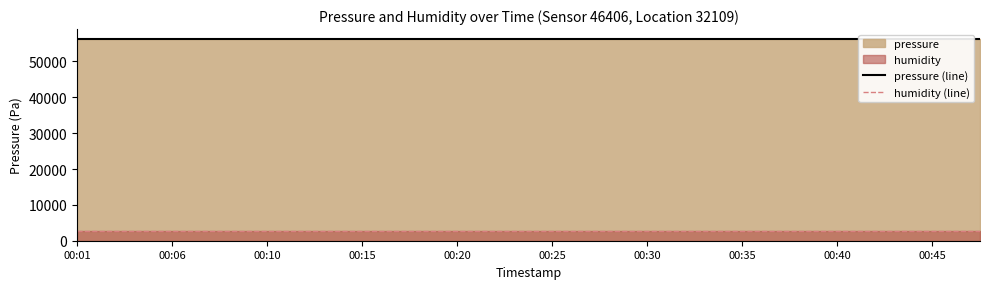

True or false: pressure (line) and humidity (line) intersect in this chart.

False